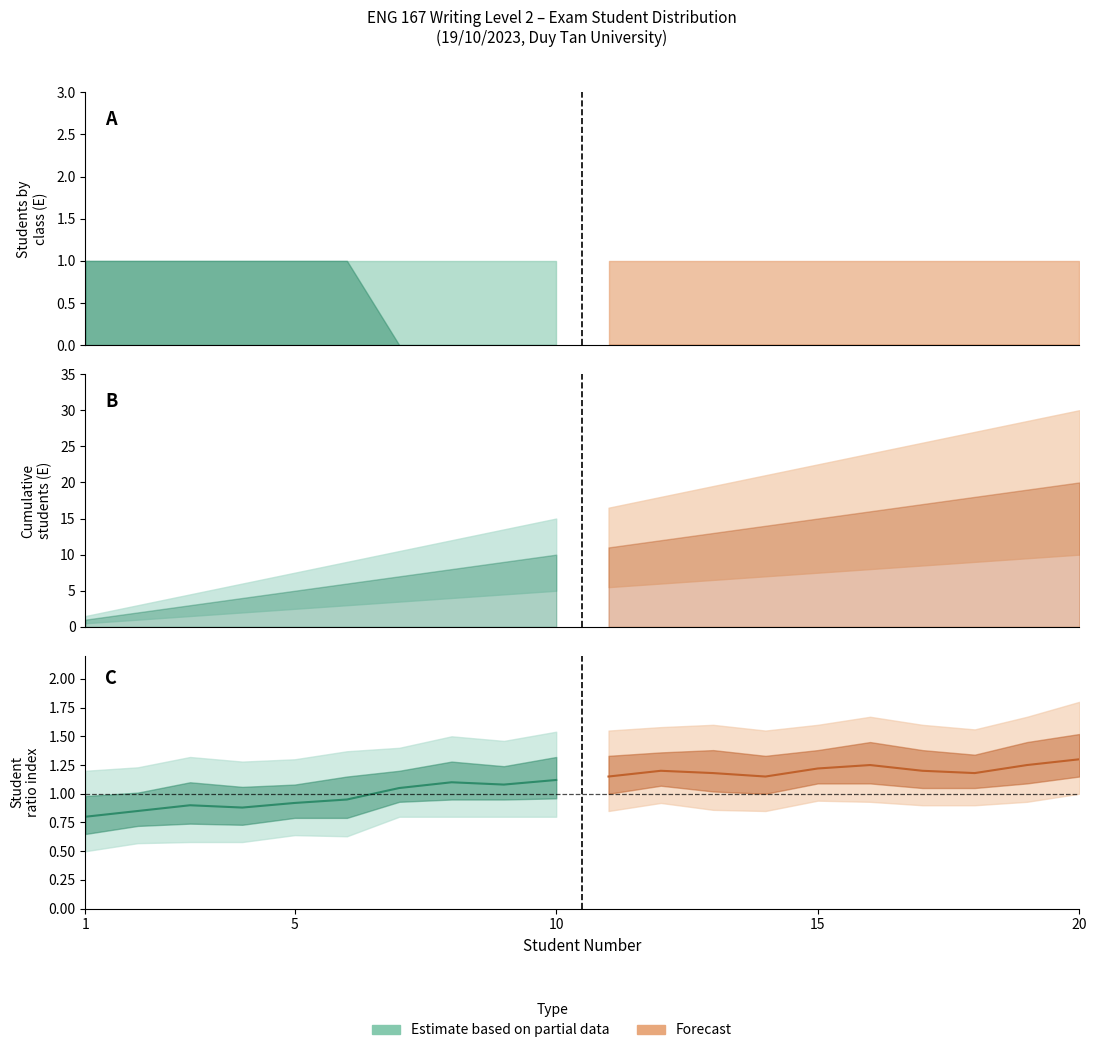

How many series are shown in this chart?

2